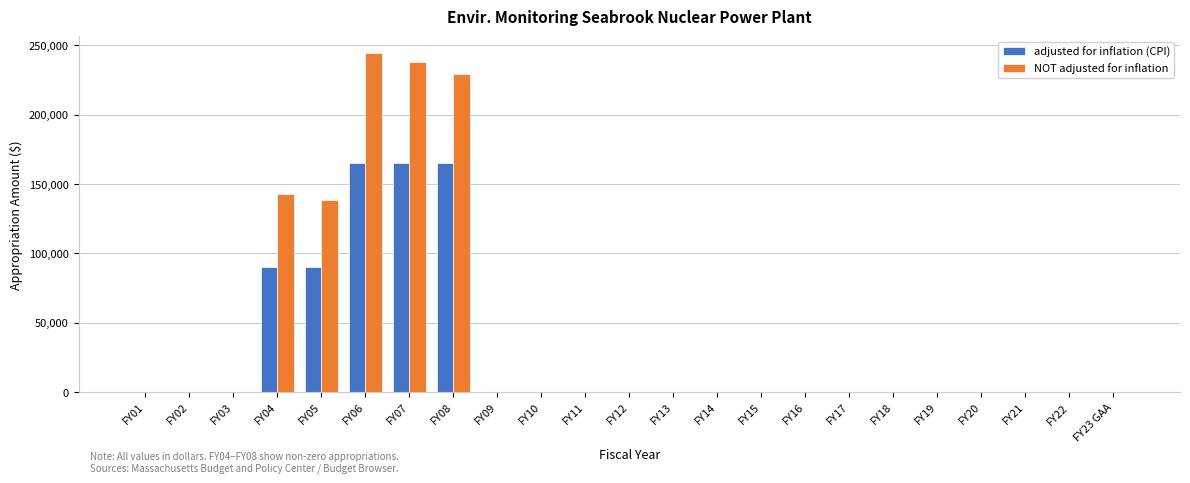

Which series has the largest total across all categories?

NOT adjusted for inflation